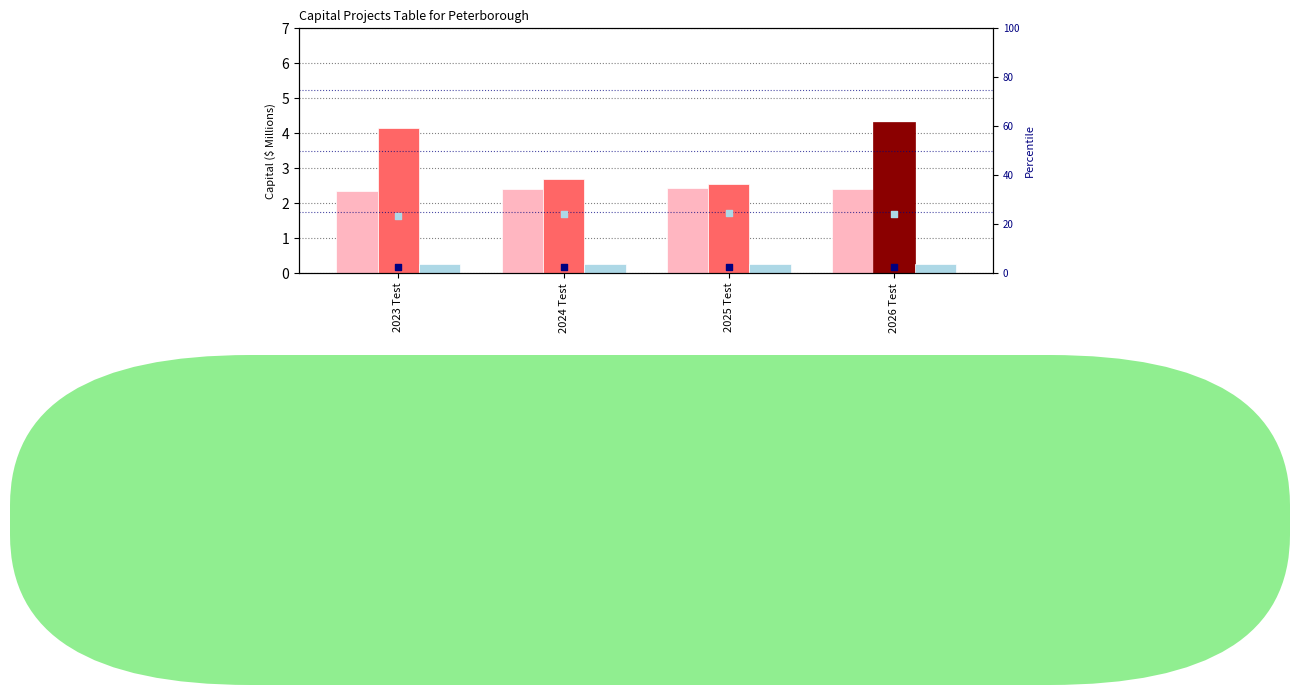

What is the total value across all series at 2025 Test?

32.3